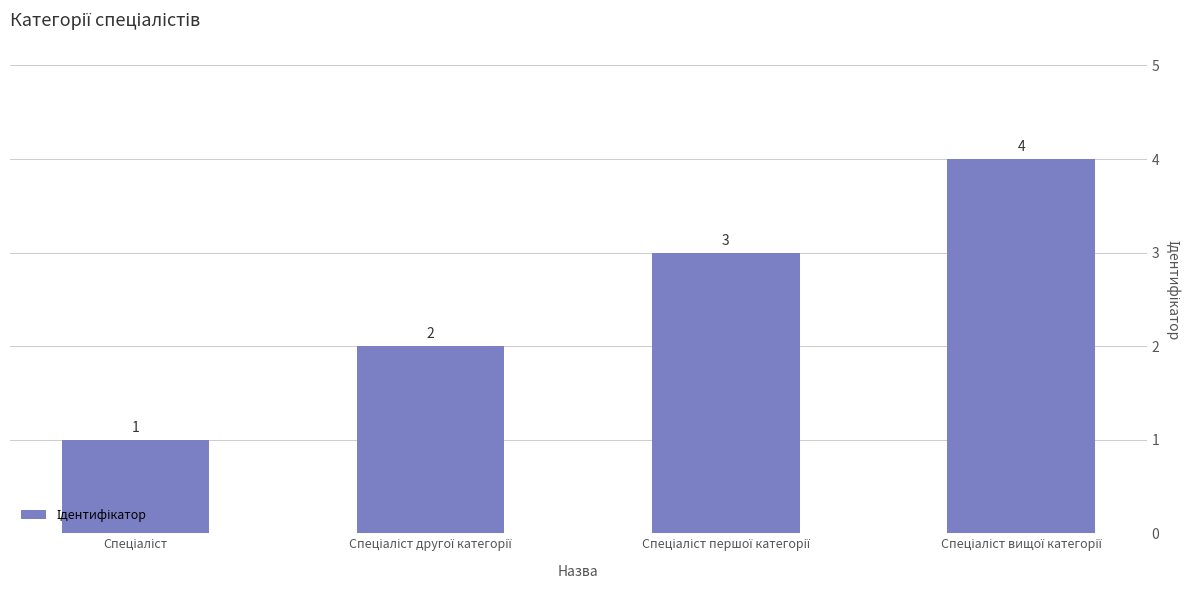

What is the difference between the maximum and minimum values?

3